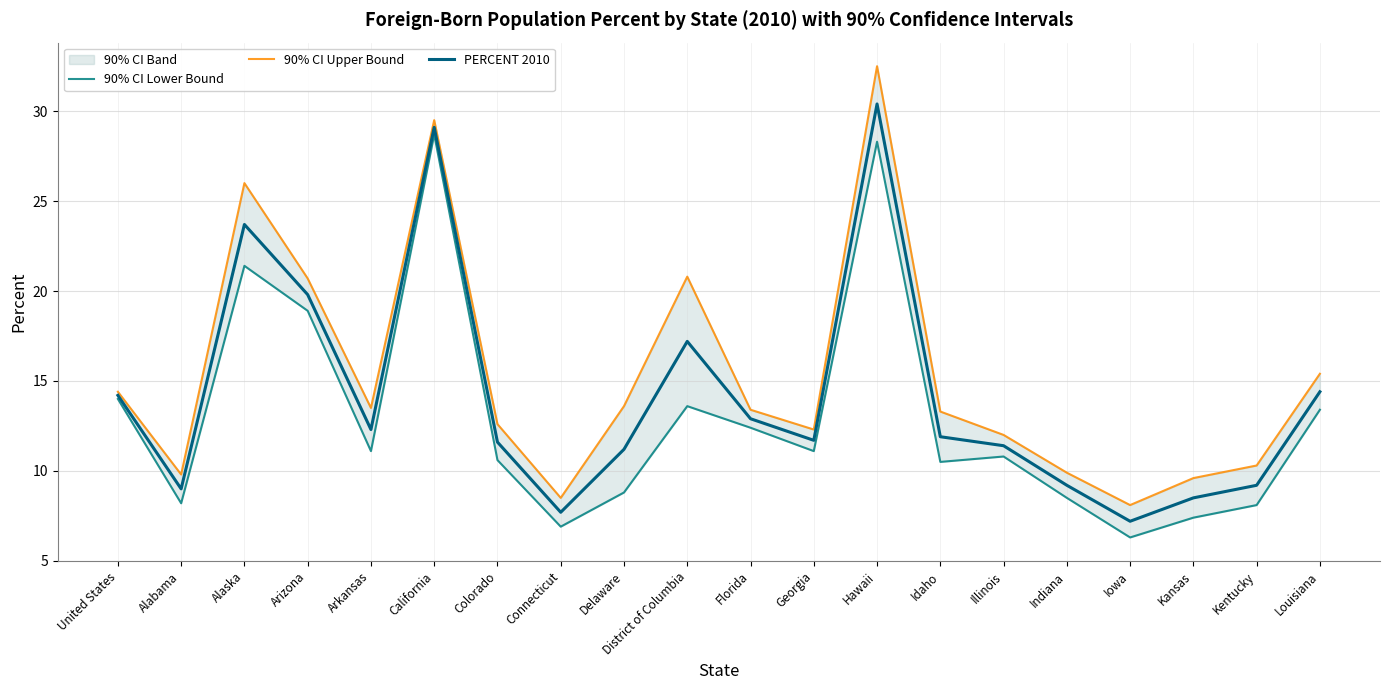

What is the sum of the PERCENT 2010 values at Delaware and Connecticut?

18.9